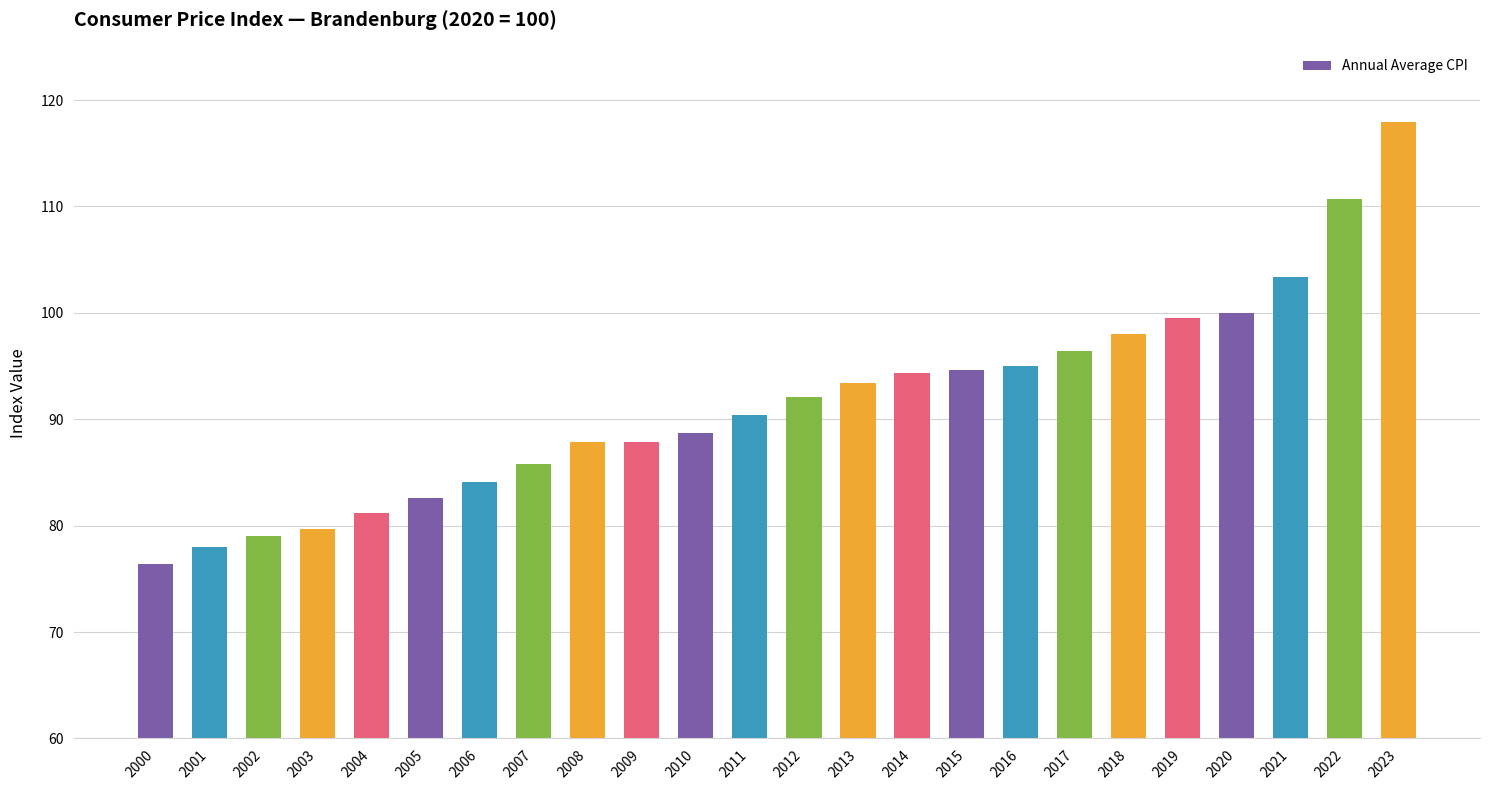

Reading left to right, what are all the values shown in this chart?

2000=76.4	2001=78.0	2002=79.0	2003=79.7	2004=81.2	2005=82.6	2006=84.1	2007=85.8	2008=87.9	2009=87.9	2010=88.7	2011=90.4	2012=92.1	2013=93.4	2014=94.3	2015=94.6	2016=95.0	2017=96.4	2018=98.0	2019=99.5	2020=100.0	2021=103.4	2022=110.7	2023=117.9